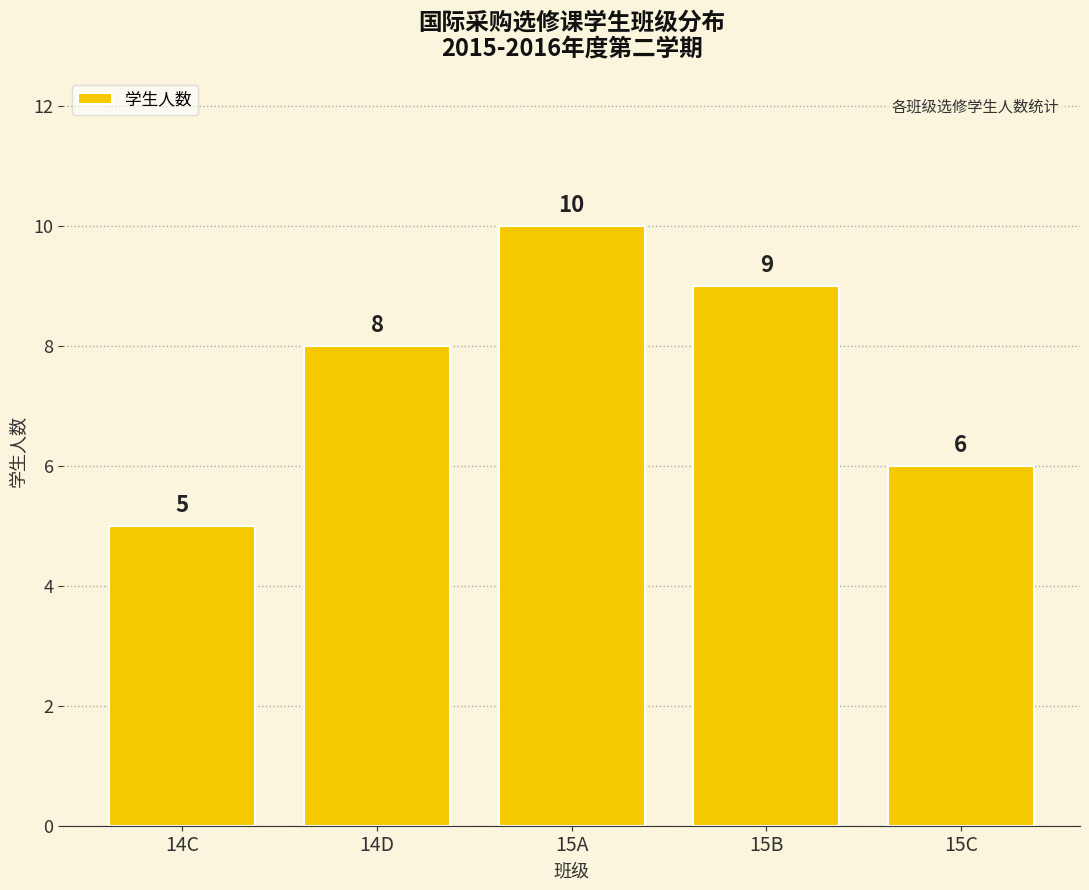

Is it true that the value at 15C is 3?

False